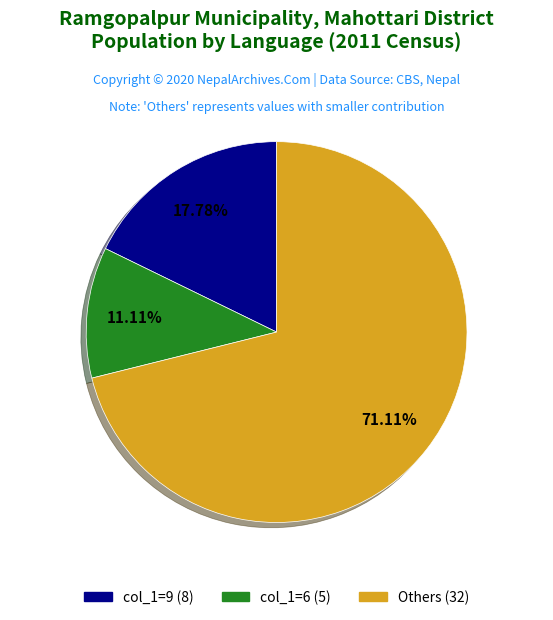

Does any single category account for the majority?

Yes